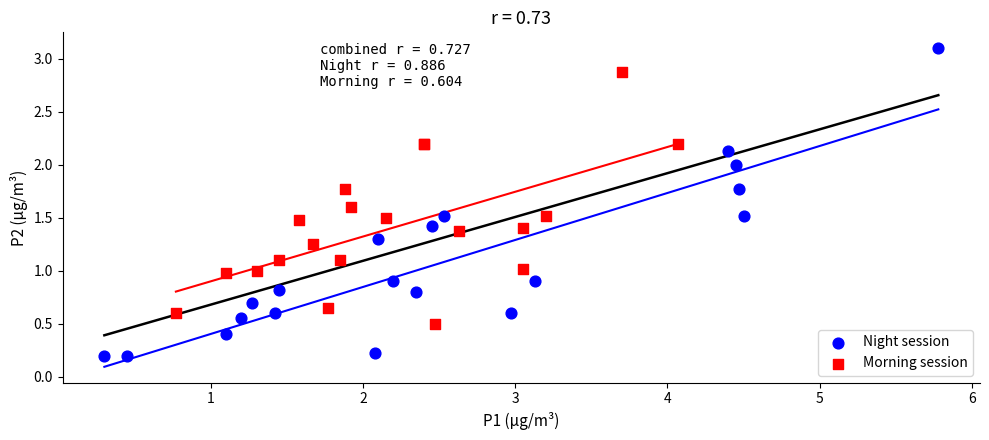

Which series reaches the maximum Y coordinate?

Night session